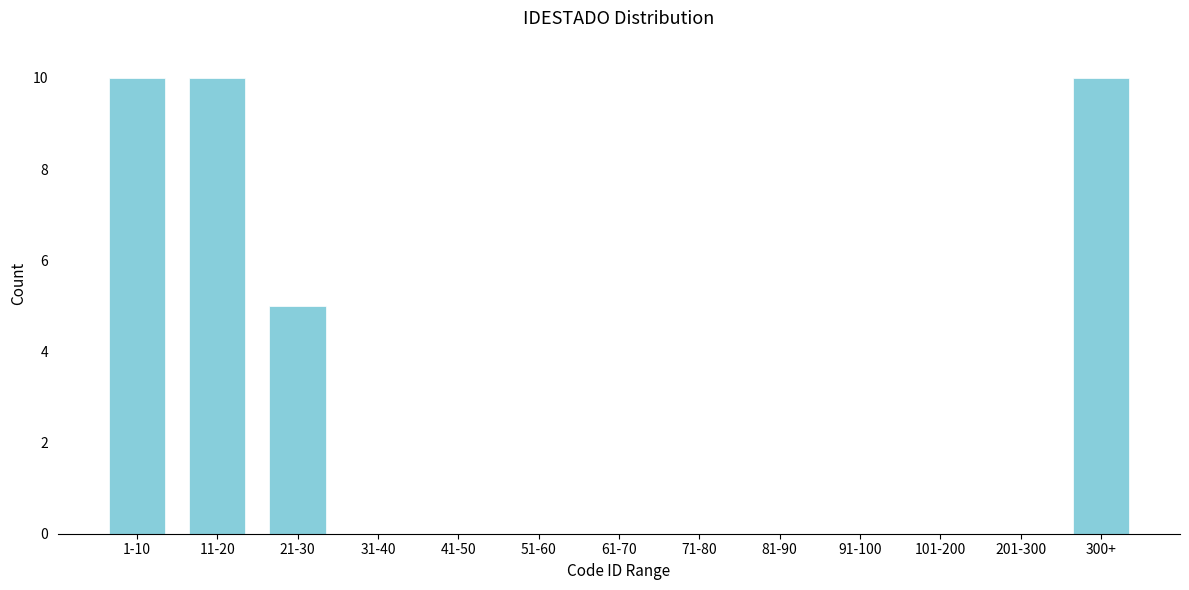

Reading left to right, extract all data points from this chart.

1-10=10	11-20=10	21-30=5	31-40=0	41-50=0	51-60=0	61-70=0	71-80=0	81-90=0	91-100=0	101-200=0	201-300=0	300+=10